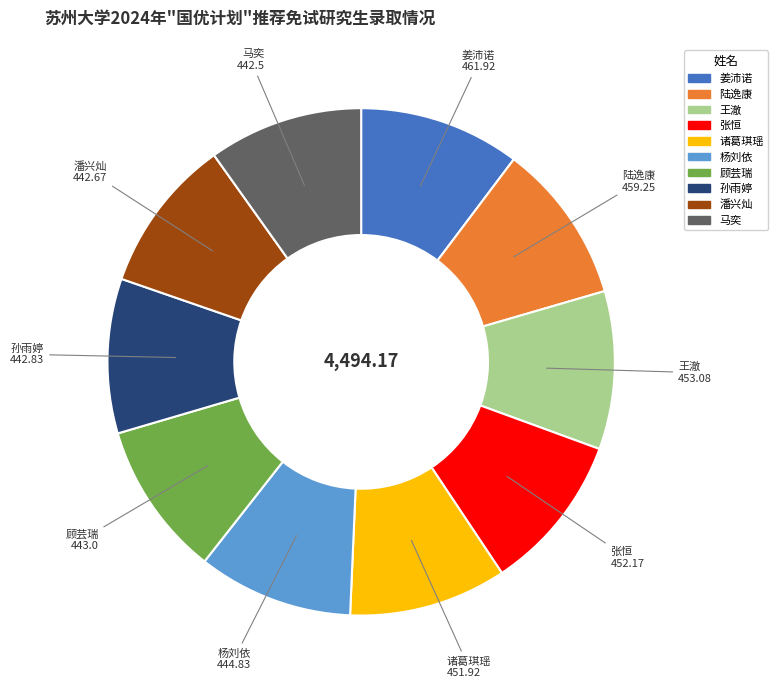

True or false: 诸葛琪瑶 accounts for 10% of the total.

True